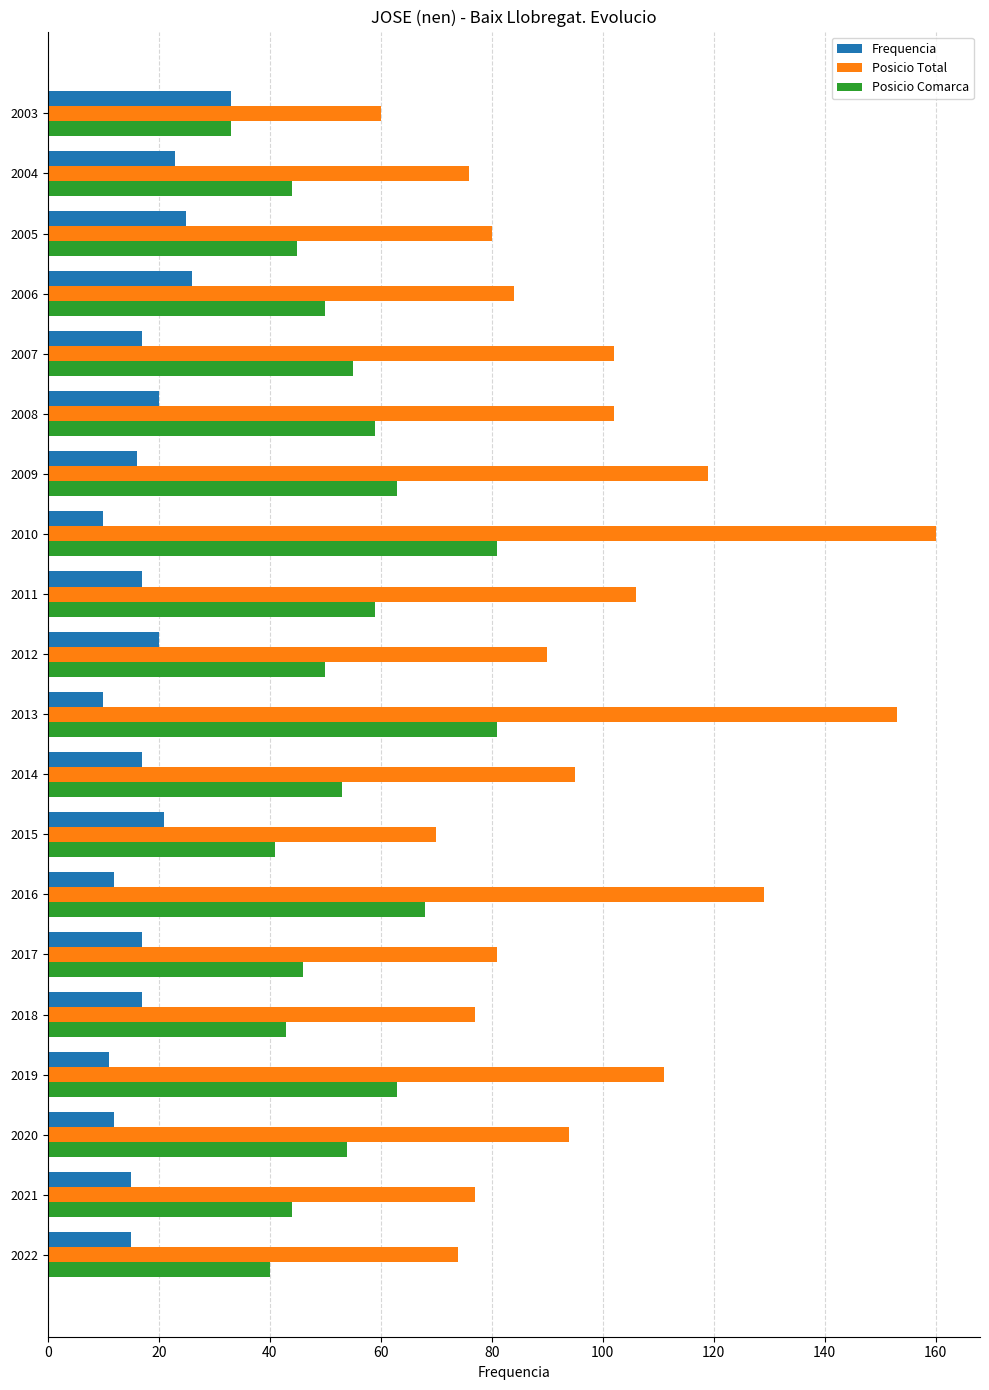

What is the minimum value shown in the chart?

10